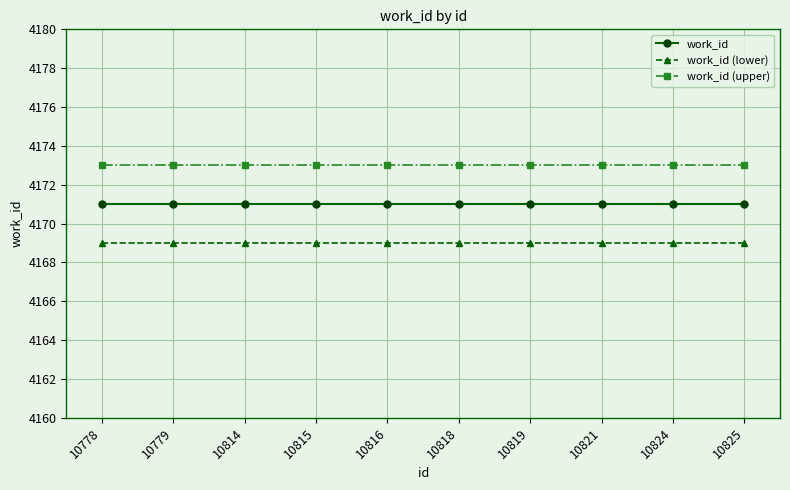

The work_id (upper) series shows 4173 at 10815. True or false?

True